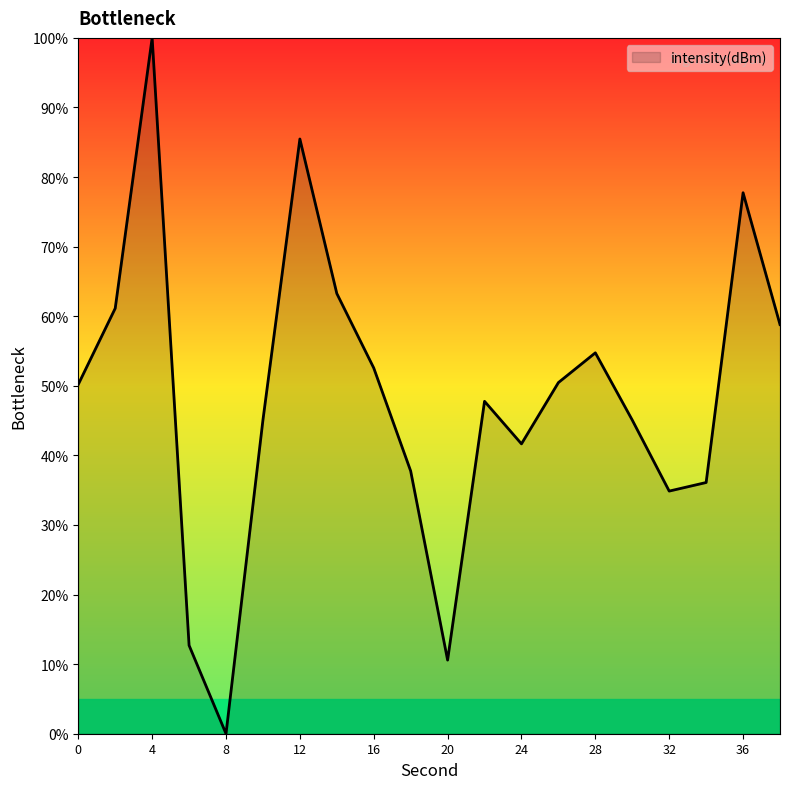

What is the greatest value displayed?

100.0